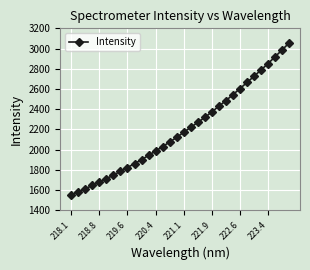

Does the chart display data point markers on the line(s)?

Yes